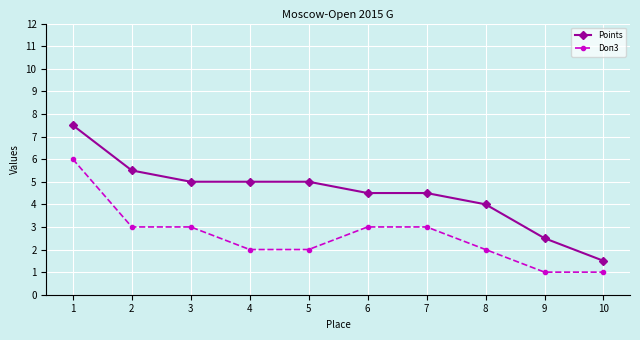

What is the minimum value for Points?

1.5